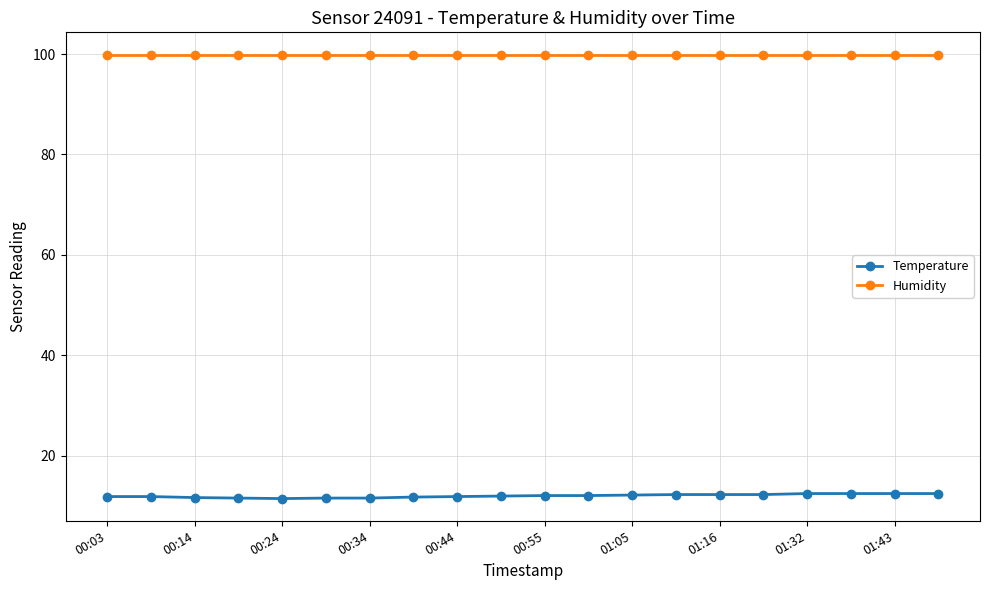

What are all the series names shown in the legend?

Temperature, Humidity